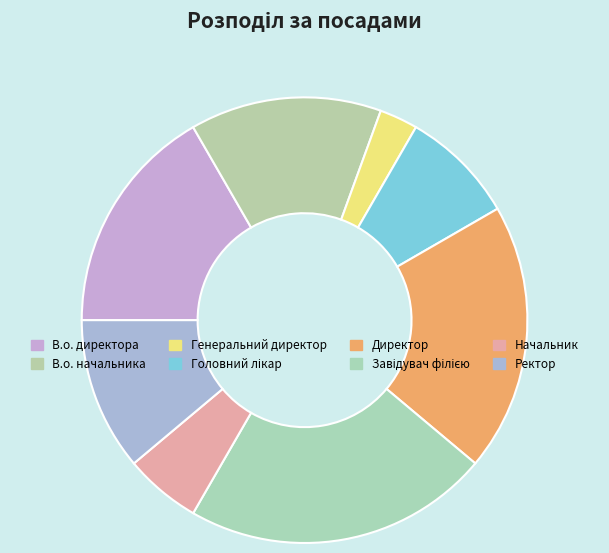

How many slices are in this pie chart?

8